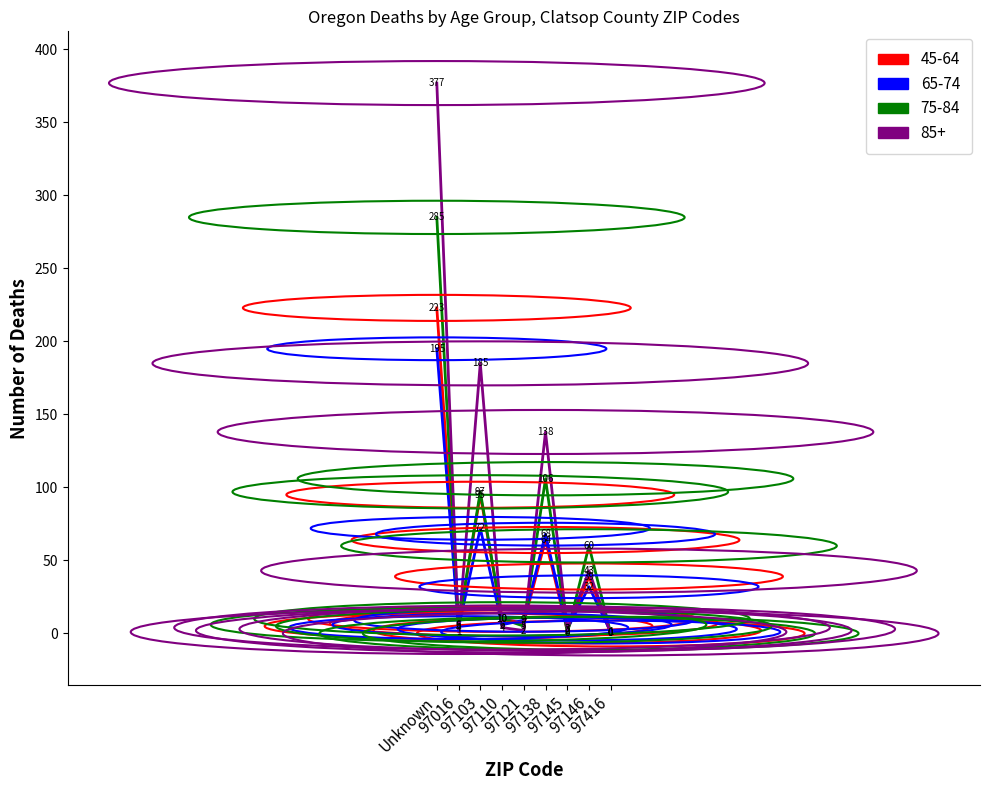

List the series in order of their peak value, highest first.

85+, 75-84, 45-64, 65-74